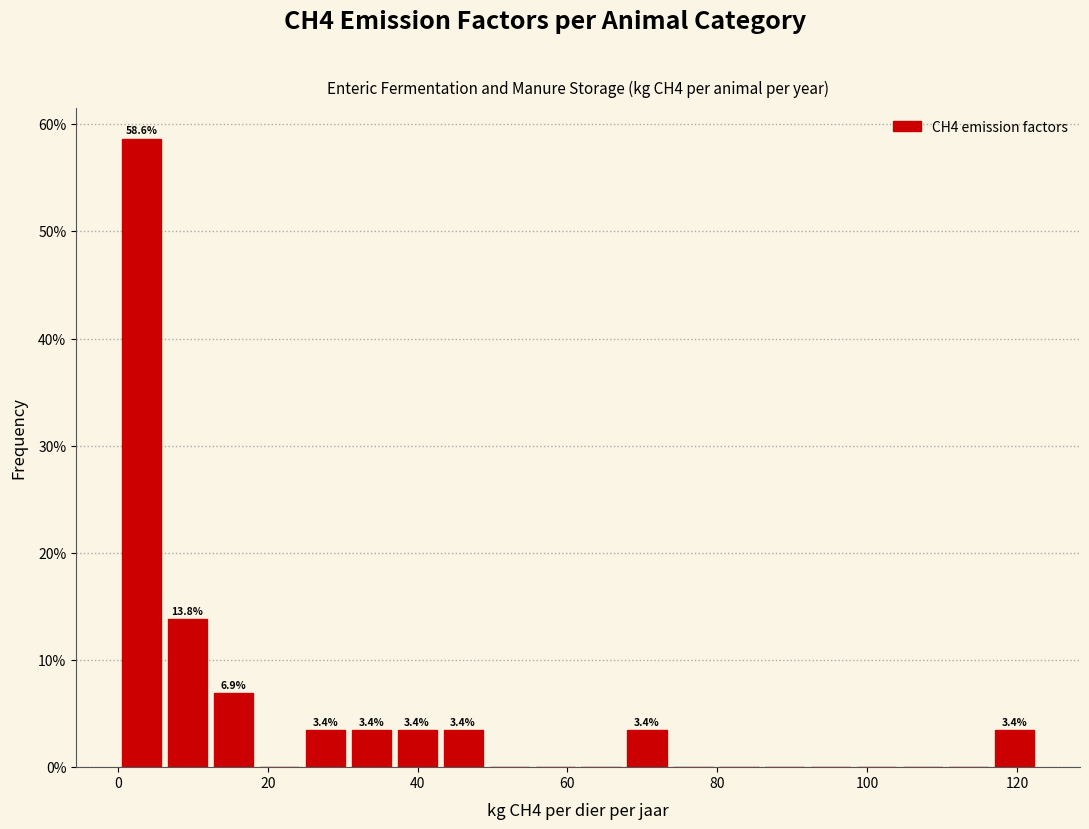

Read against the x-axis, roughly where is the centre of the tallest bar?

4